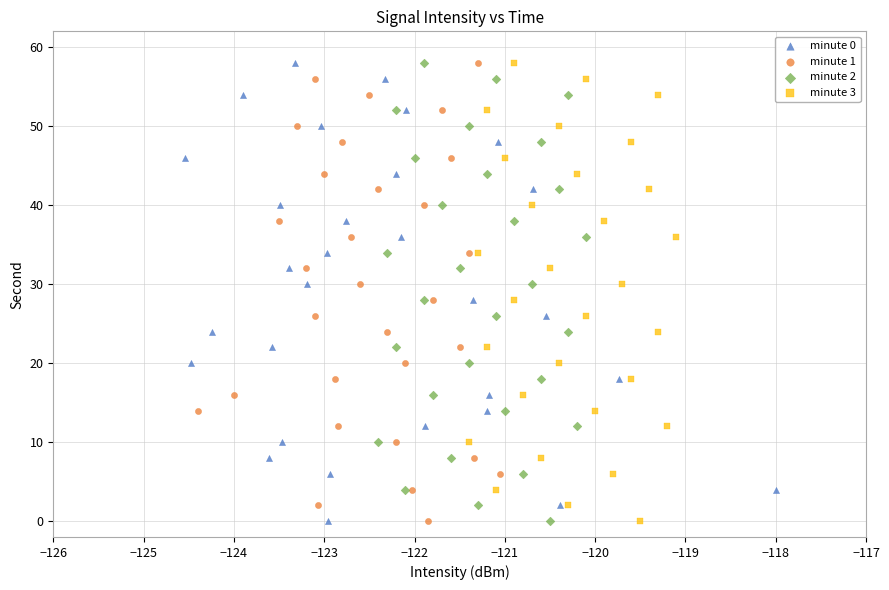

What are all the series names shown in the legend?

minute 0, minute 1, minute 2, minute 3